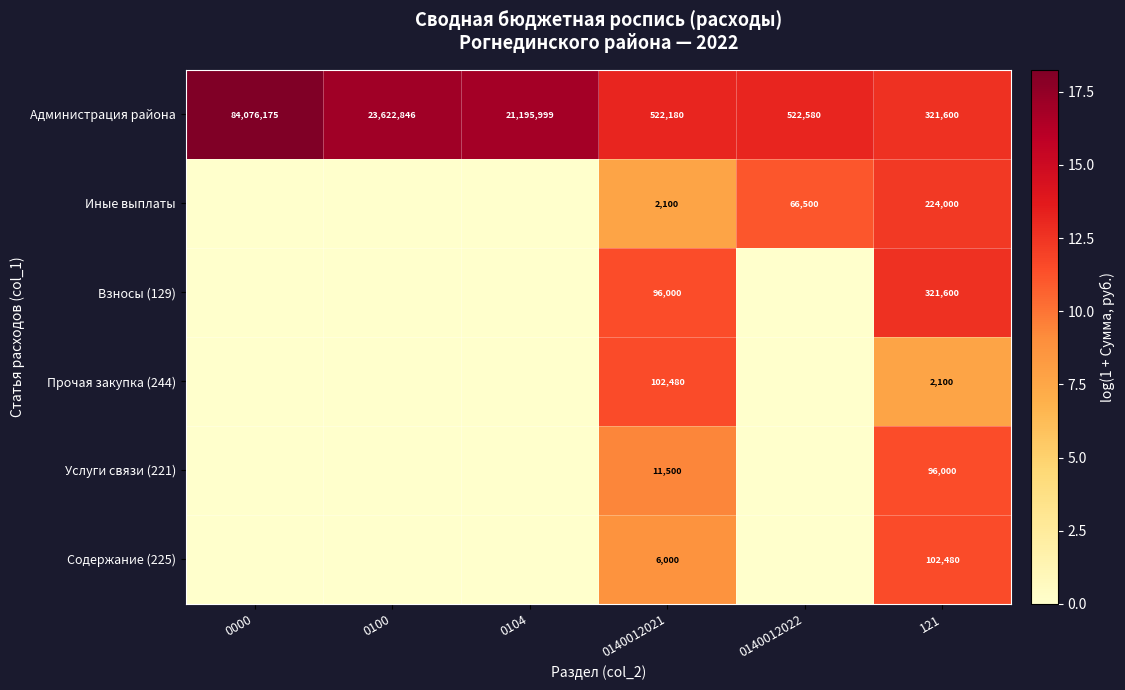

What is the total value across all series at 0140012021?

740260